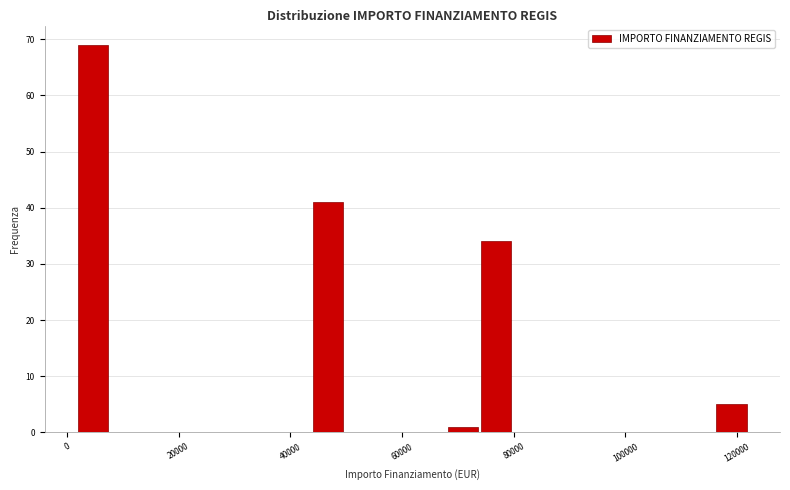

Read against the x-axis, roughly where is the centre of the tallest bar?

4000